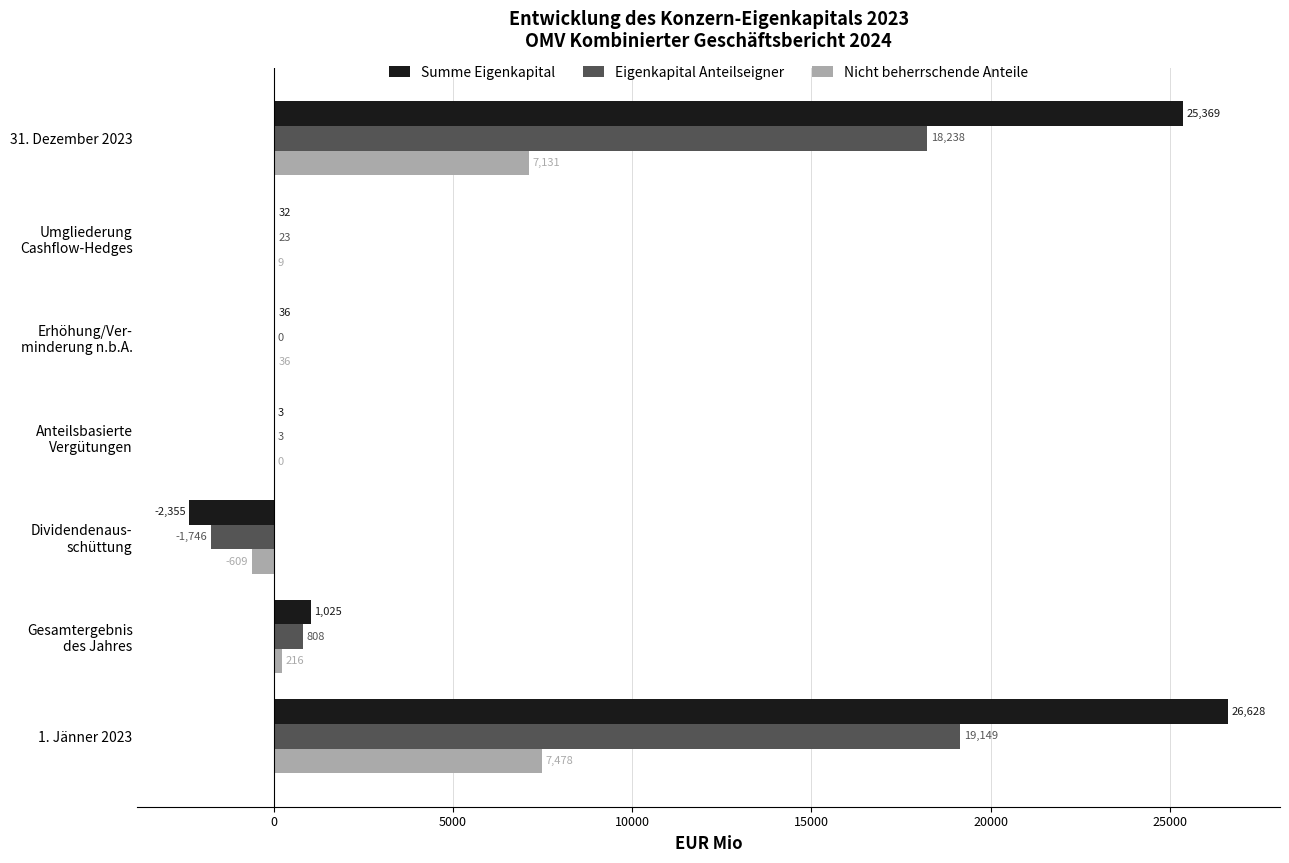

True or false: Nicht beherrschende Anteile has a value of 10273 at 1. Jänner 2023.

False